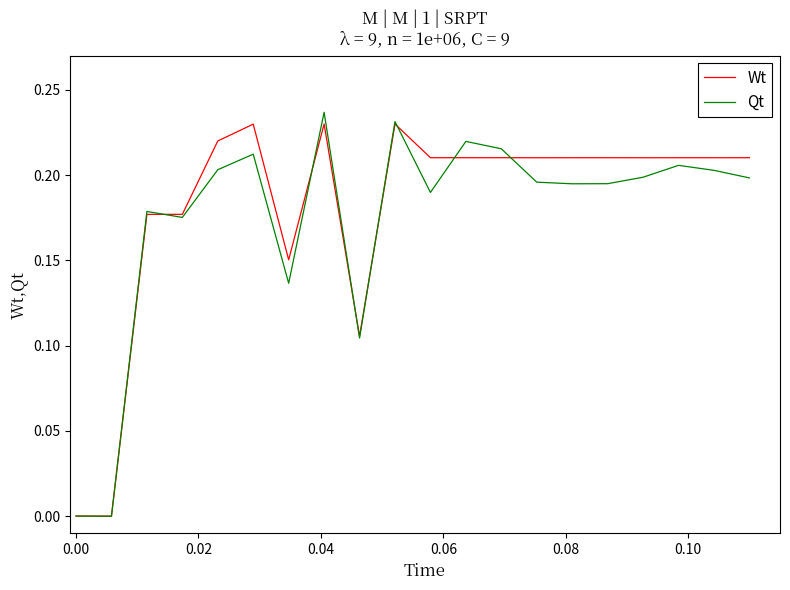

In Wt, how many points are higher than both neighbors (excluding endpoints)?

5